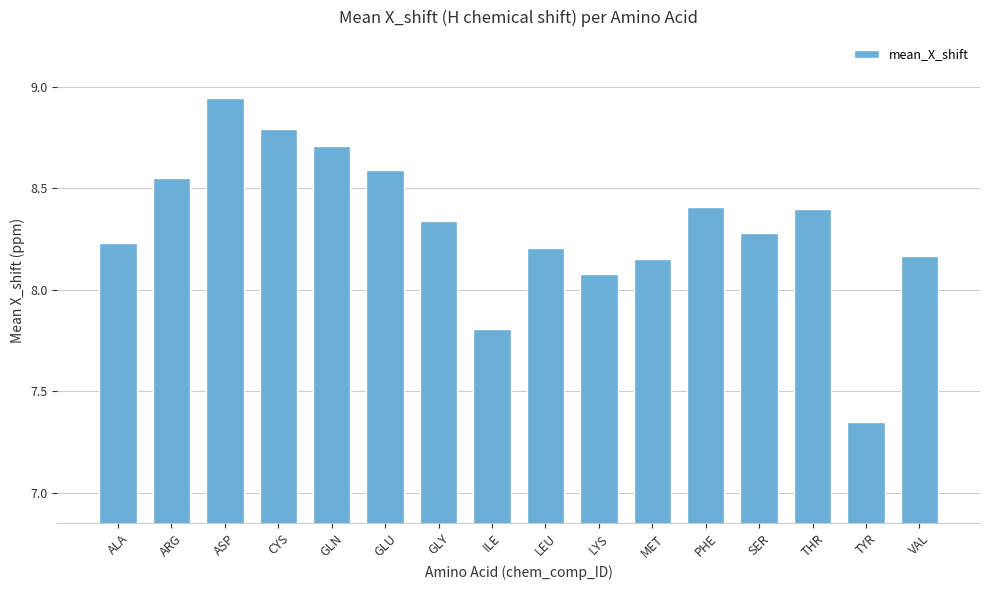

How many bars are there in total?

16